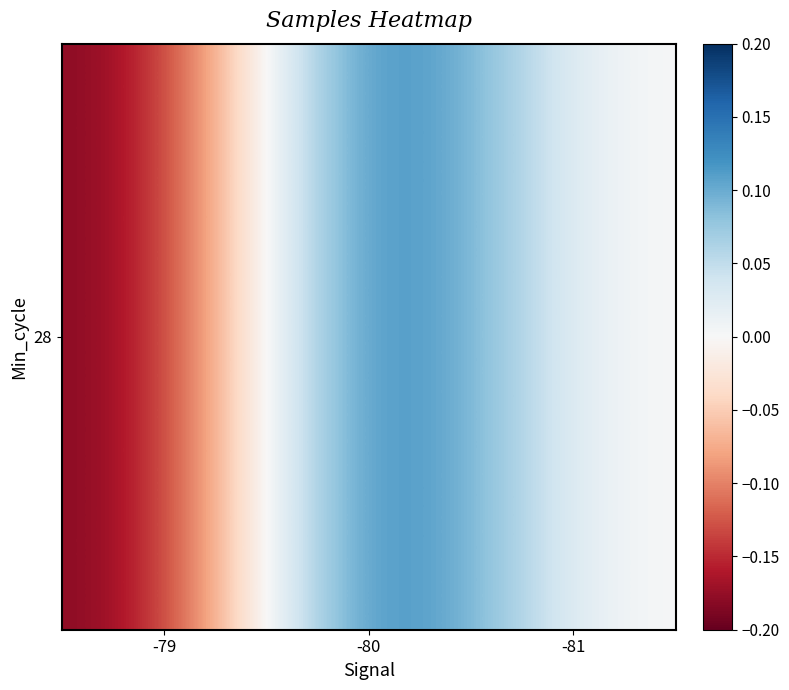

What is the change in value from -79 to -81?

+0.2